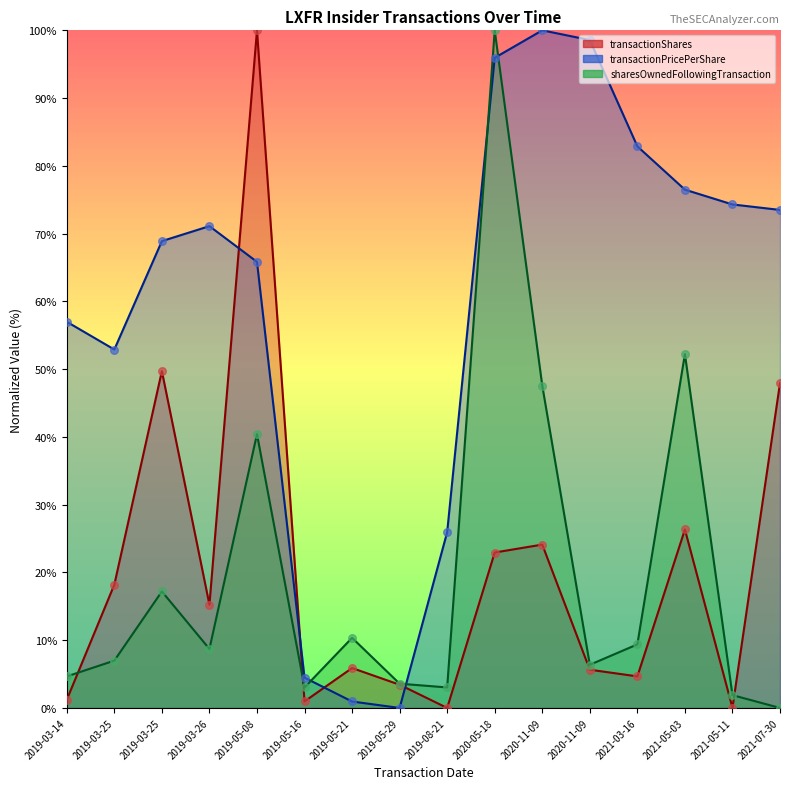

At which category is the sum across all series the highest?

2020-05-18